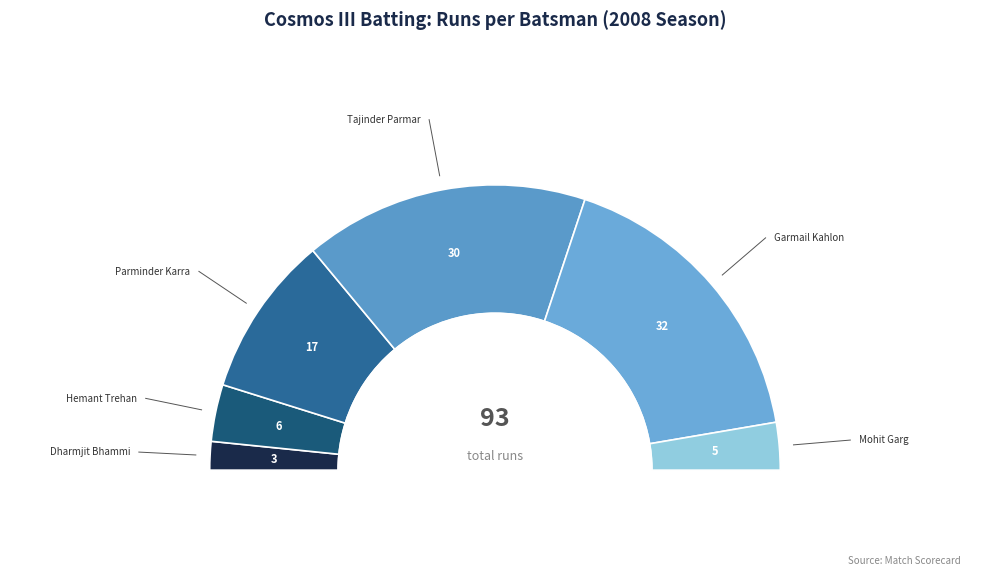

To the nearest percent, what percentage of the pie is Dharmjit Bhammi?

3%